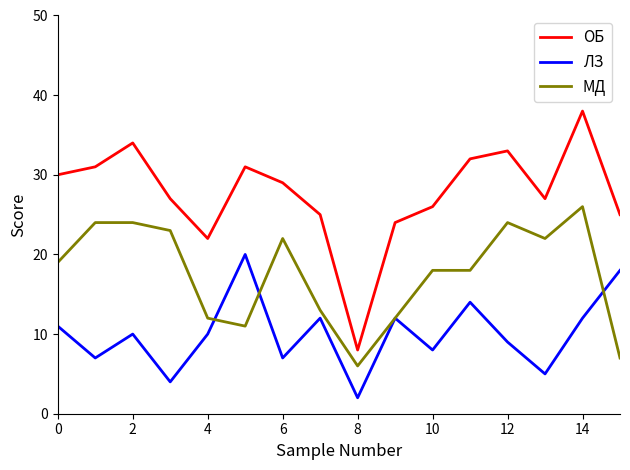

True or false: ЛЗ and ОБ cross at least once.

False